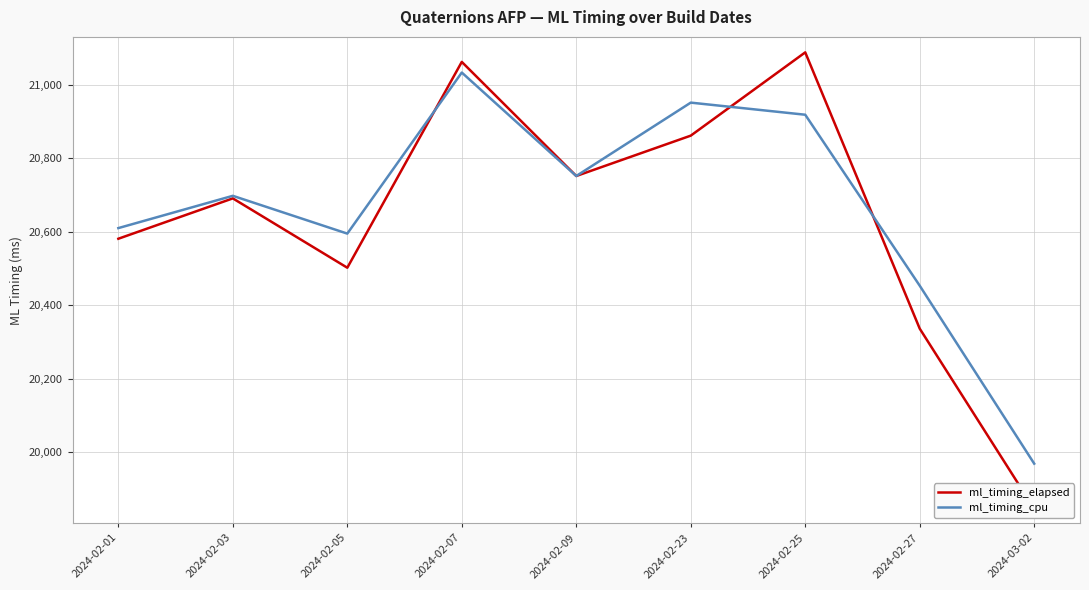

What is the highest value of the ml_timing_elapsed series?

21089